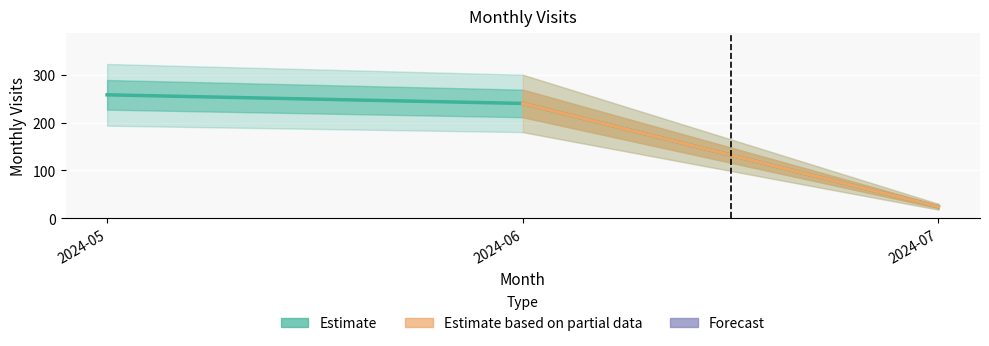

Reading left to right, transcribe all the data shown in this chart.

258	240	24